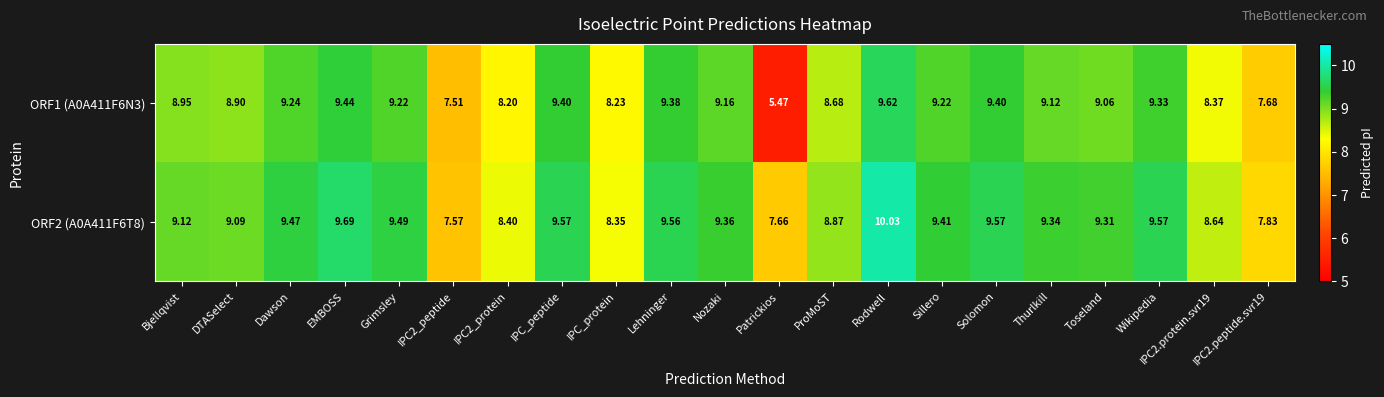

At how many categories does at least one series exceed 9?

14